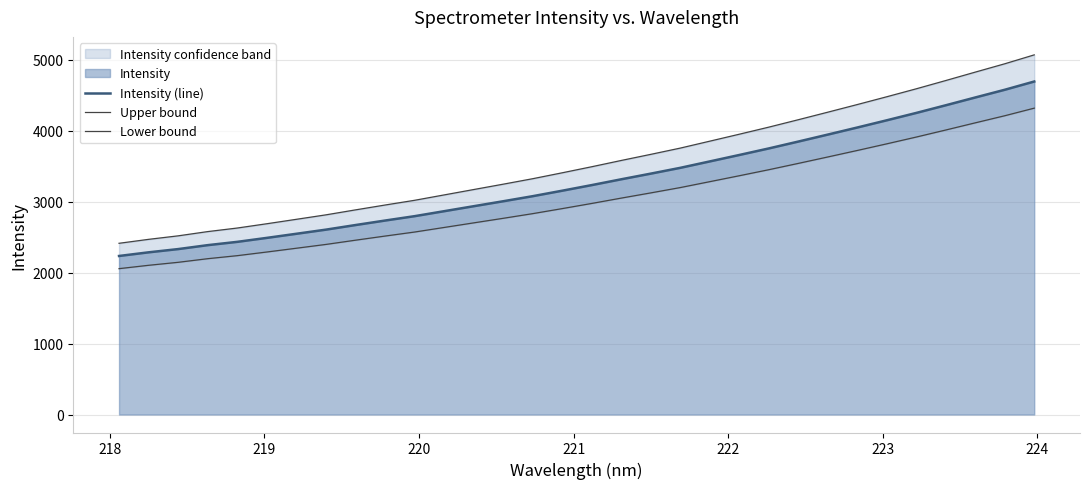

True or false: Intensity (line) and Upper bound intersect in this chart.

False